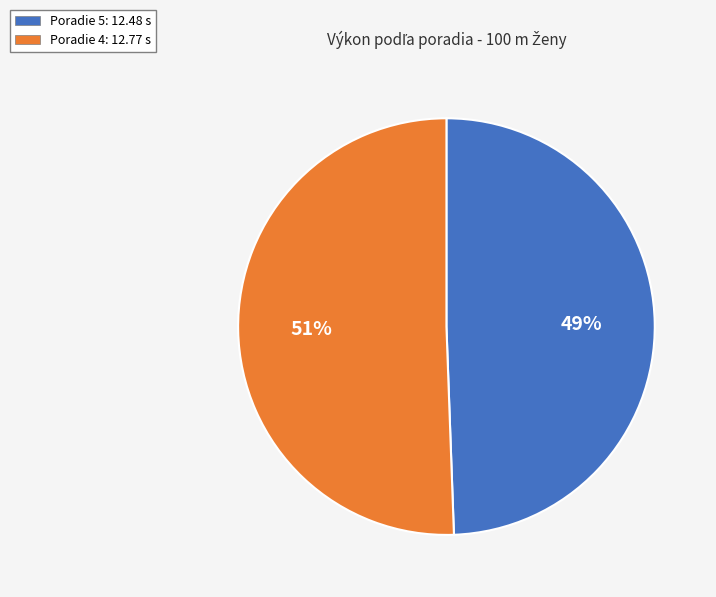

Is there any slice that represents more than half of the pie?

Yes